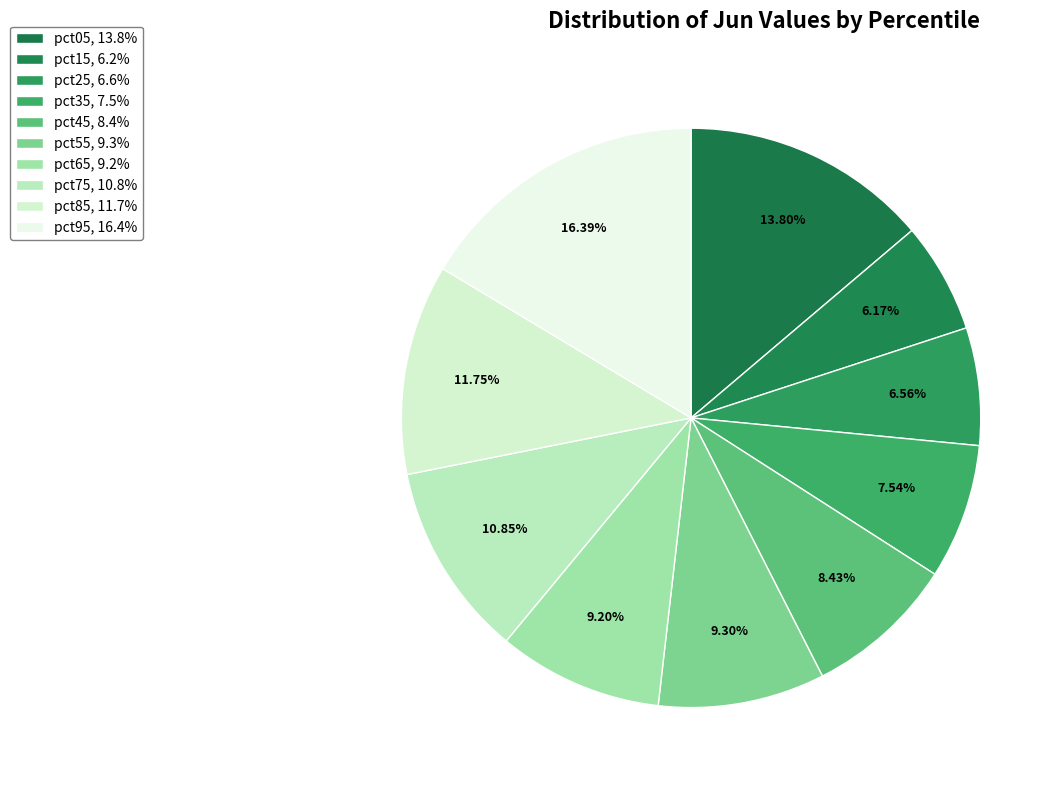

To the nearest percent, what is the difference between the largest and smallest slice percentages?

10%